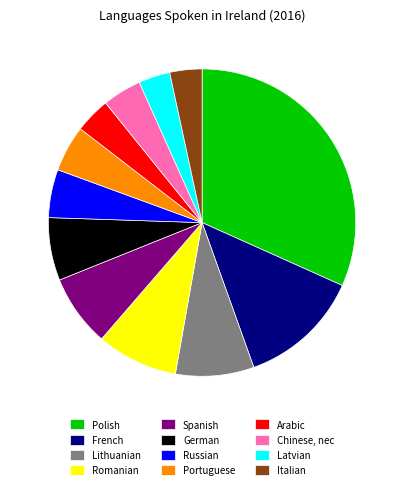

Between Italian and Portuguese, which is larger?

Portuguese